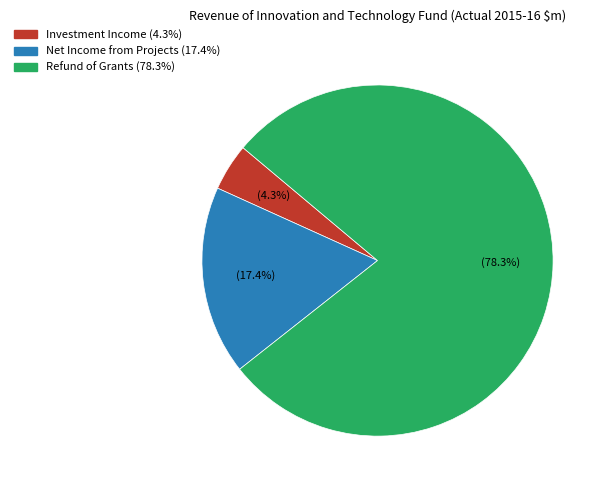

Which category has the biggest portion of the pie?

Refund of Grants